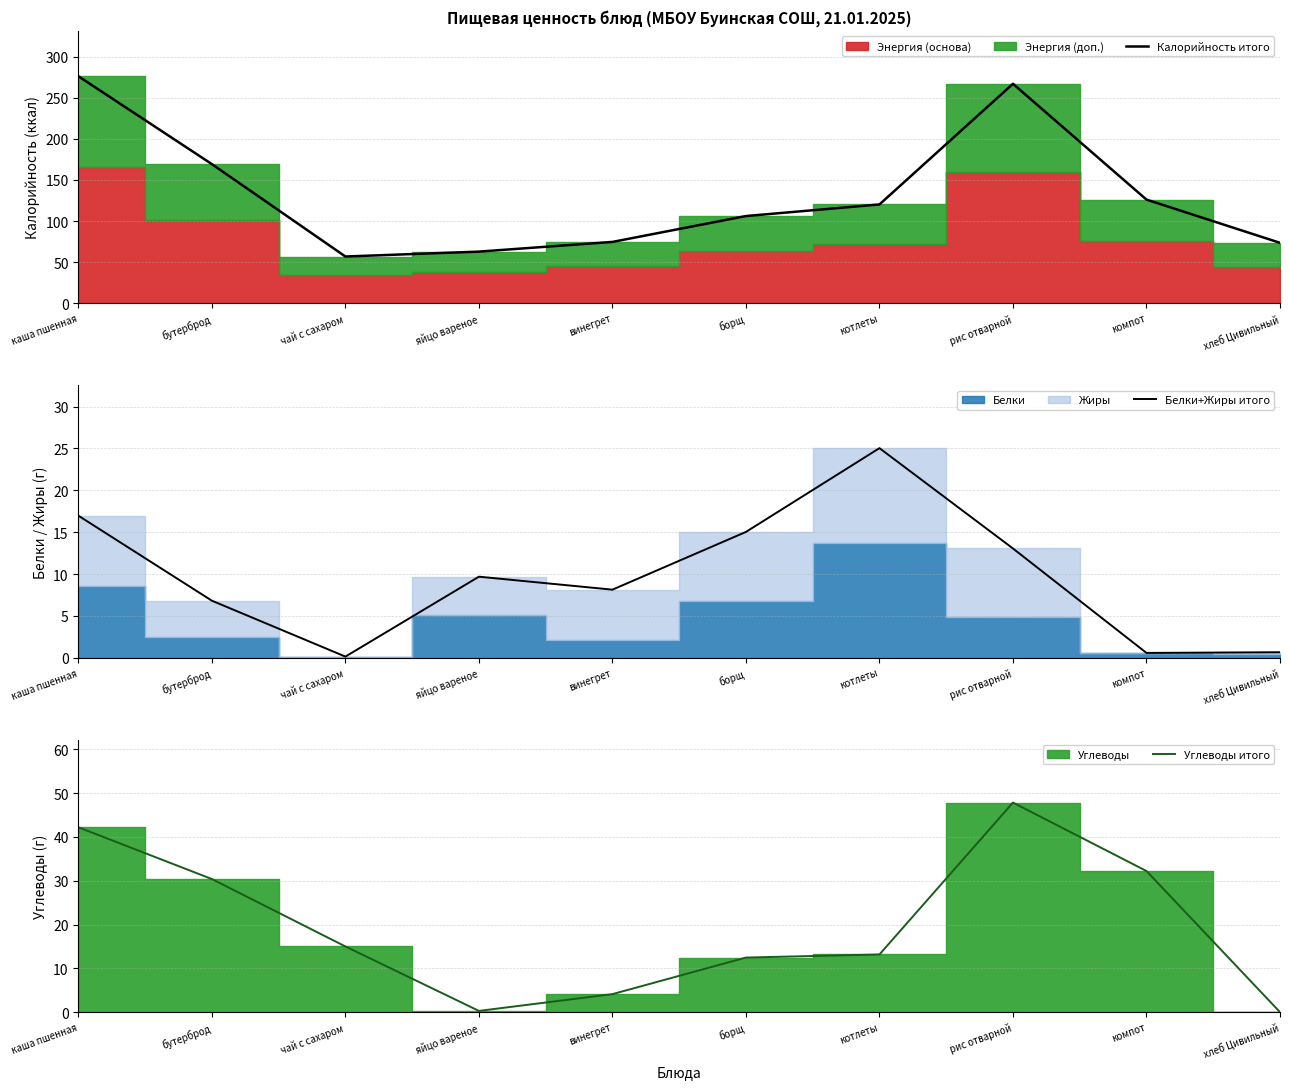

Which series has the largest total across all categories?

Калорийность итого